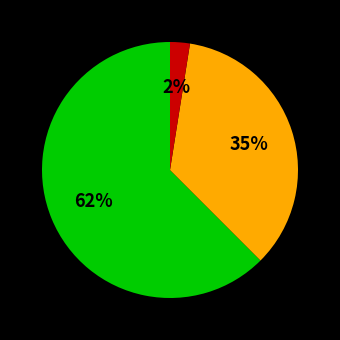

To the nearest percent, what is the average slice percentage?

33%